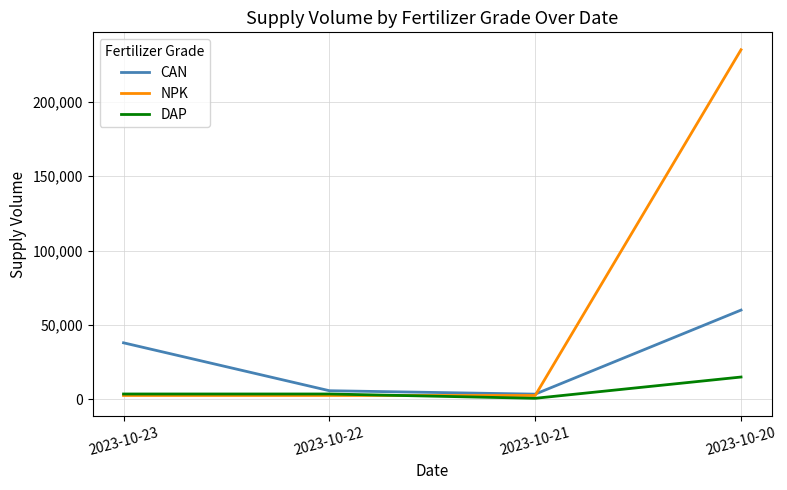

How many lines are shown in the chart?

3